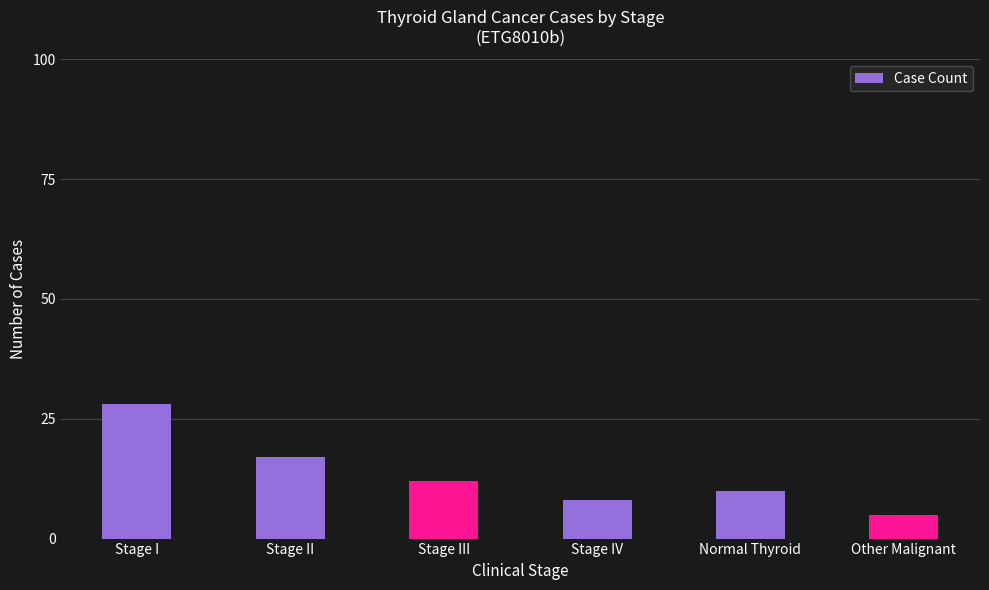

At which category does the chart reach its peak across all series?

Stage I